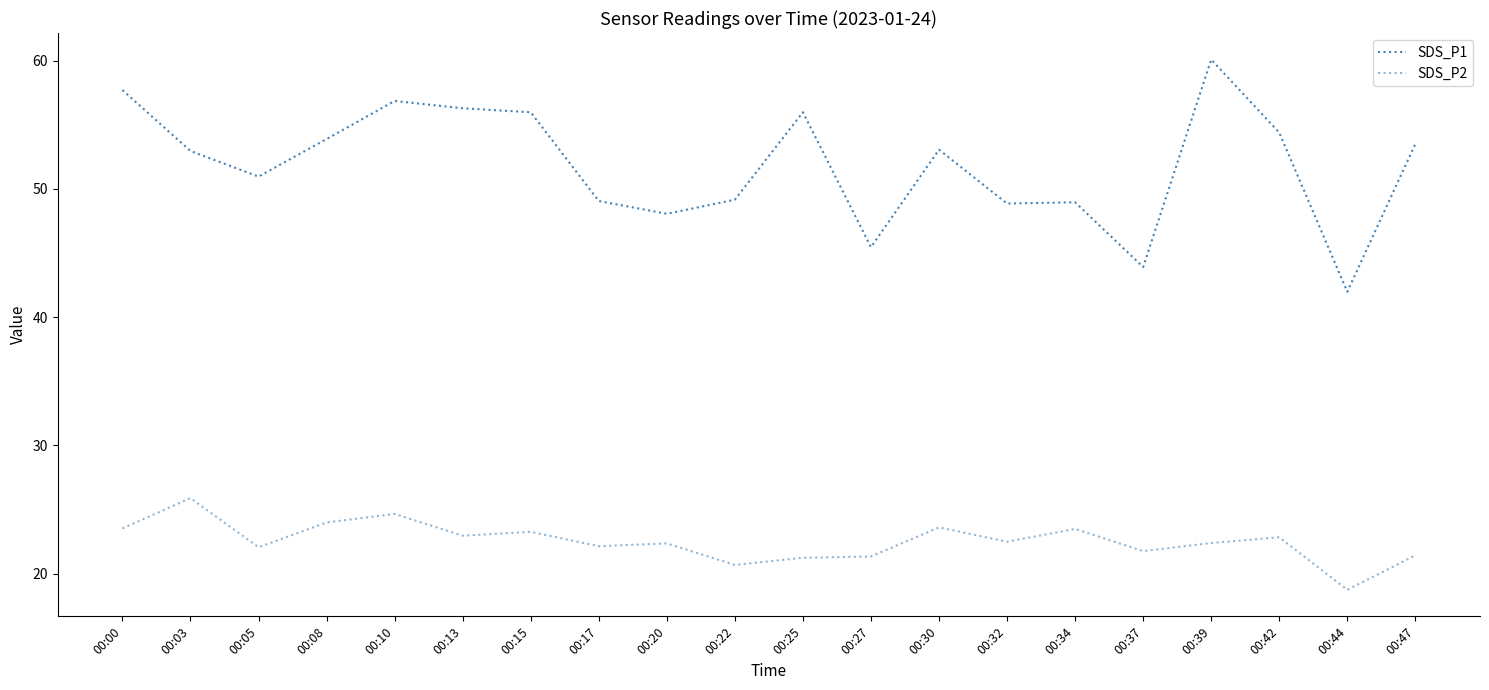

Rank the categories by SDS_P1 value from lowest to highest.

00:44, 00:37, 00:27, 00:20, 00:32, 00:34, 00:17, 00:22, 00:05, 00:03, 00:30, 00:47, 00:08, 00:42, 00:15, 00:25, 00:13, 00:10, 00:00, 00:39